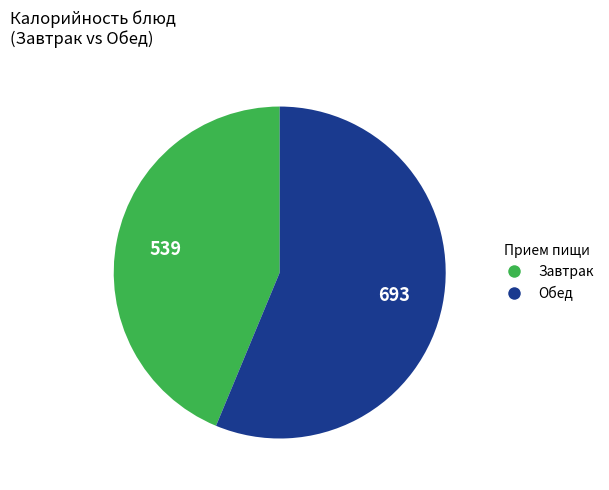

Does any single category account for the majority?

Yes